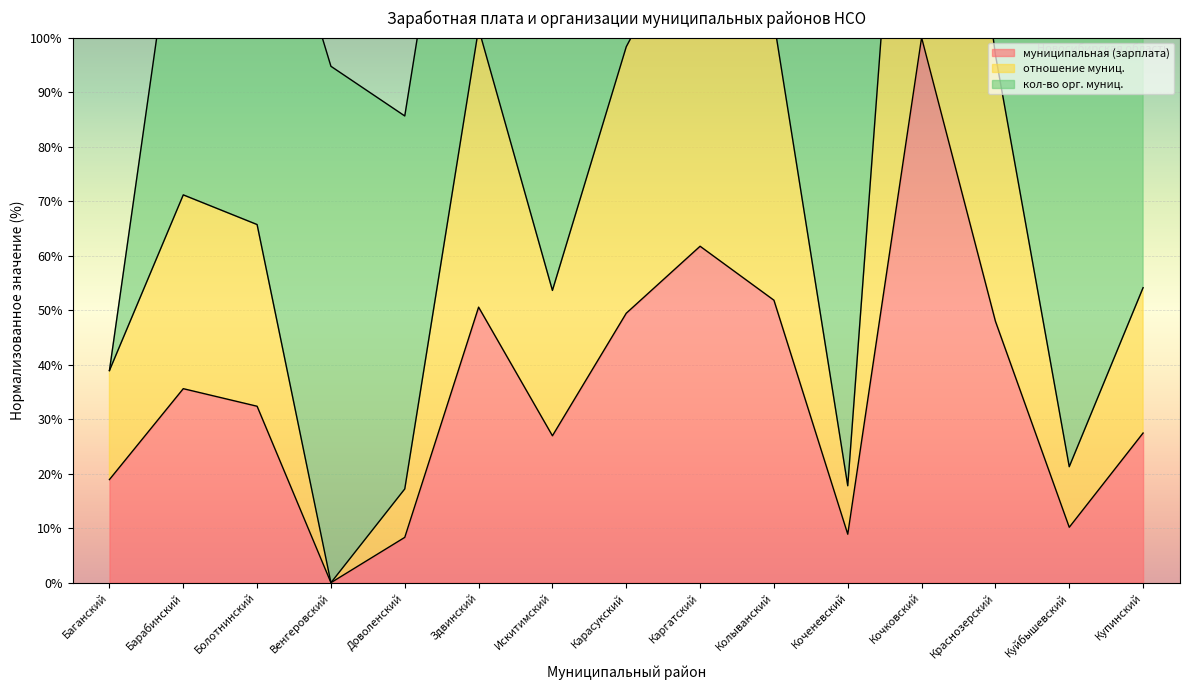

Is the value of муниципальная (зарплата) at Куйбышевский greater than the value of отношение муниц. at Коченевский?

No